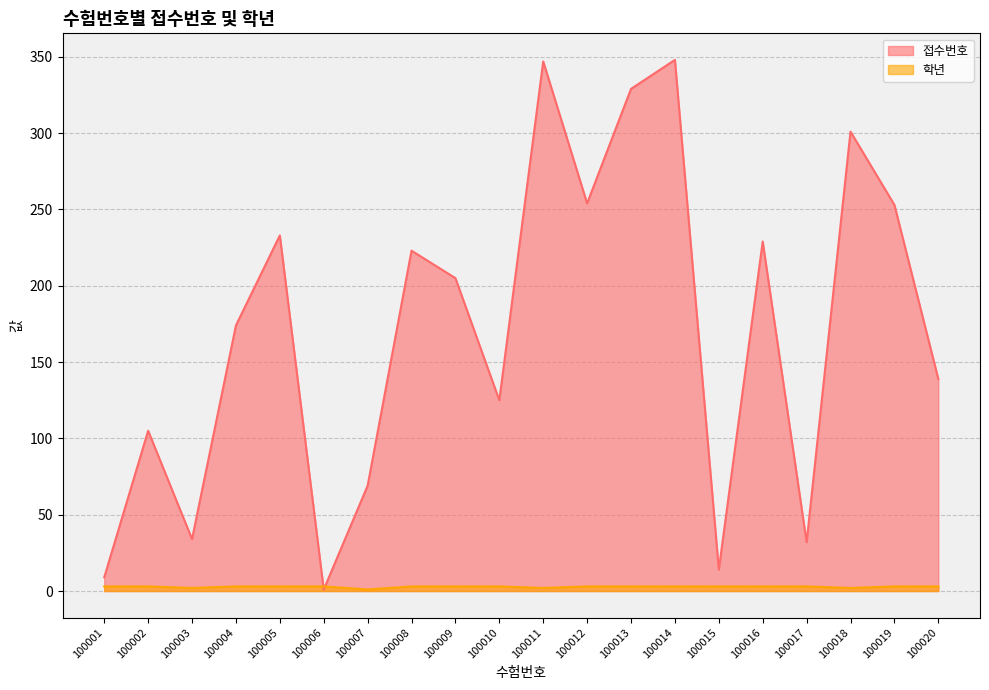

Which category has the highest value across all series?

100014